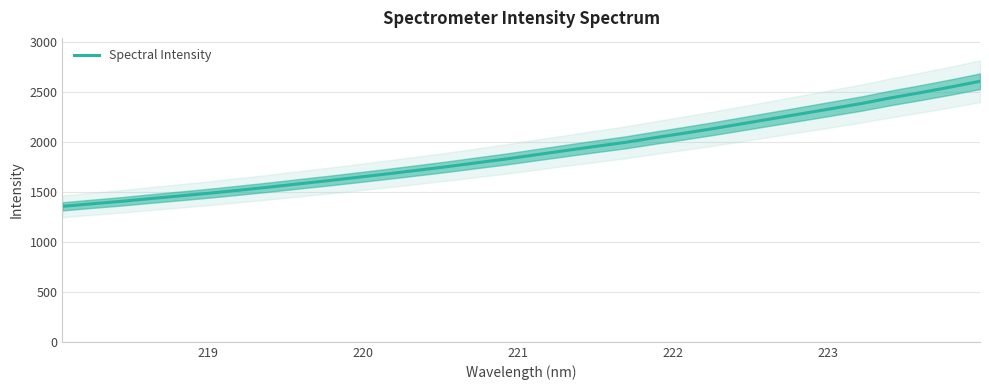

What is the minimum value for Spectral Intensity?

1353.4